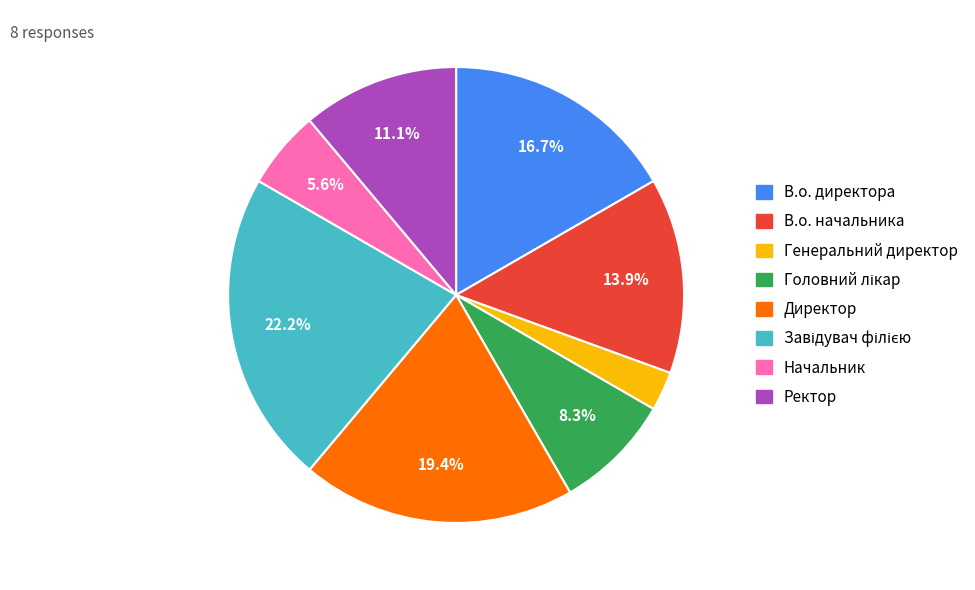

The Ректор slice represents 11% of the pie. True or false?

True